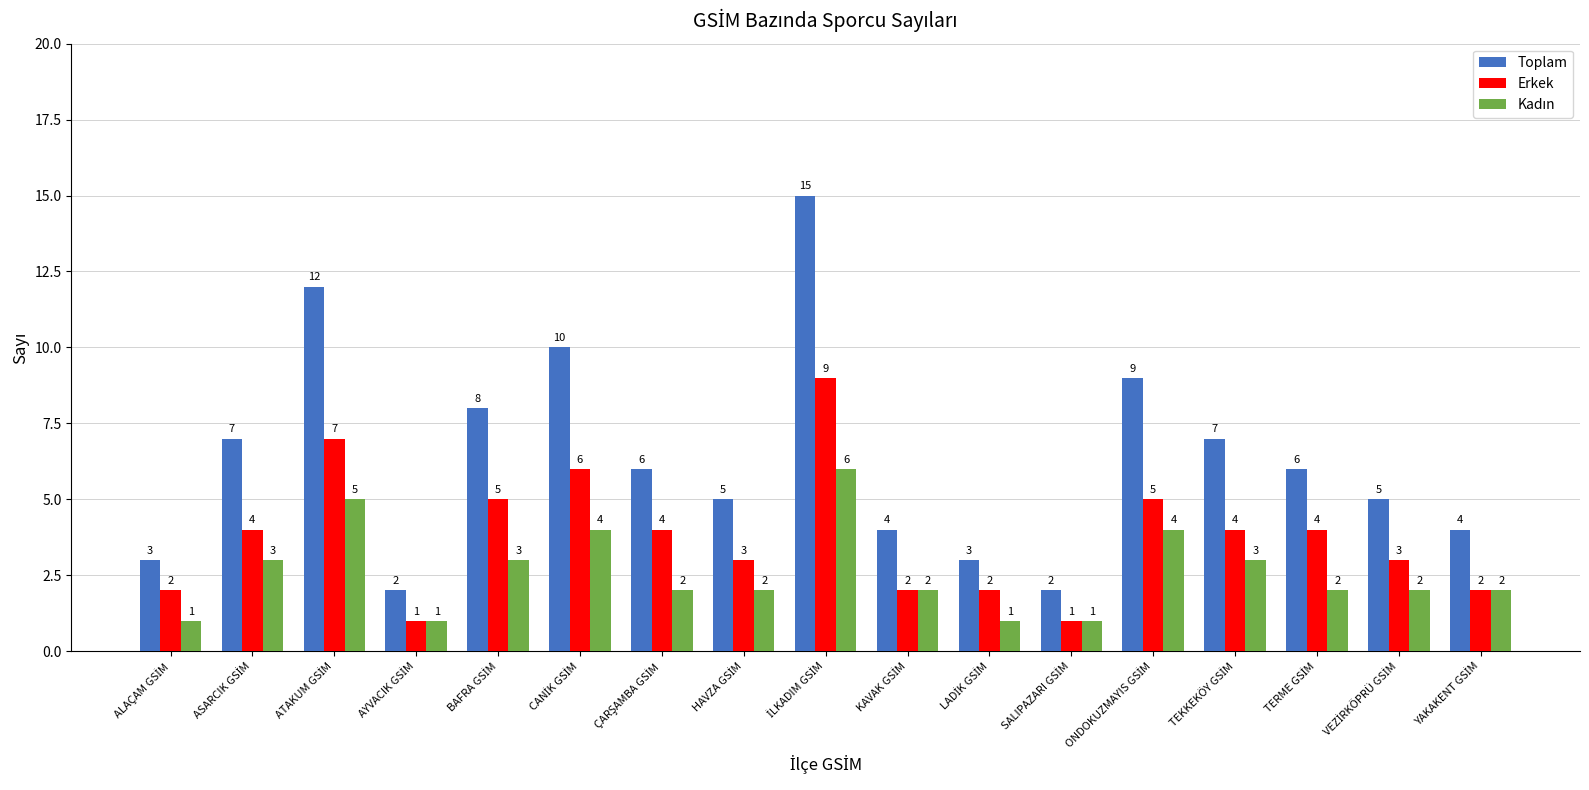

What is the minimum value shown in the chart?

1